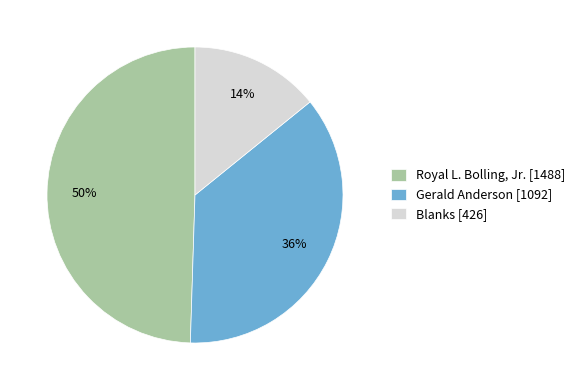

Which category has the smallest portion of the pie?

Blanks